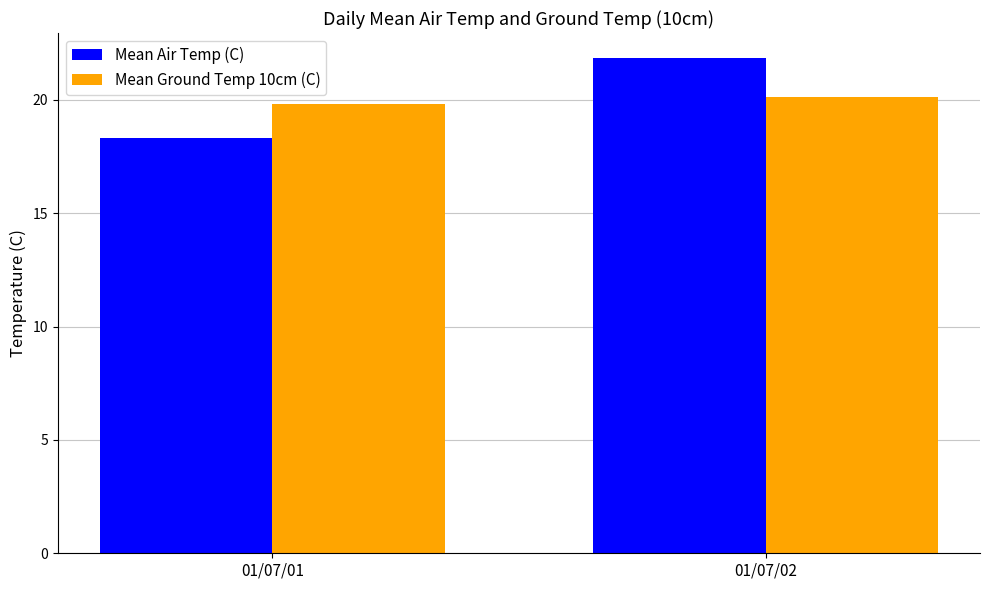

How many bars are there in total?

4